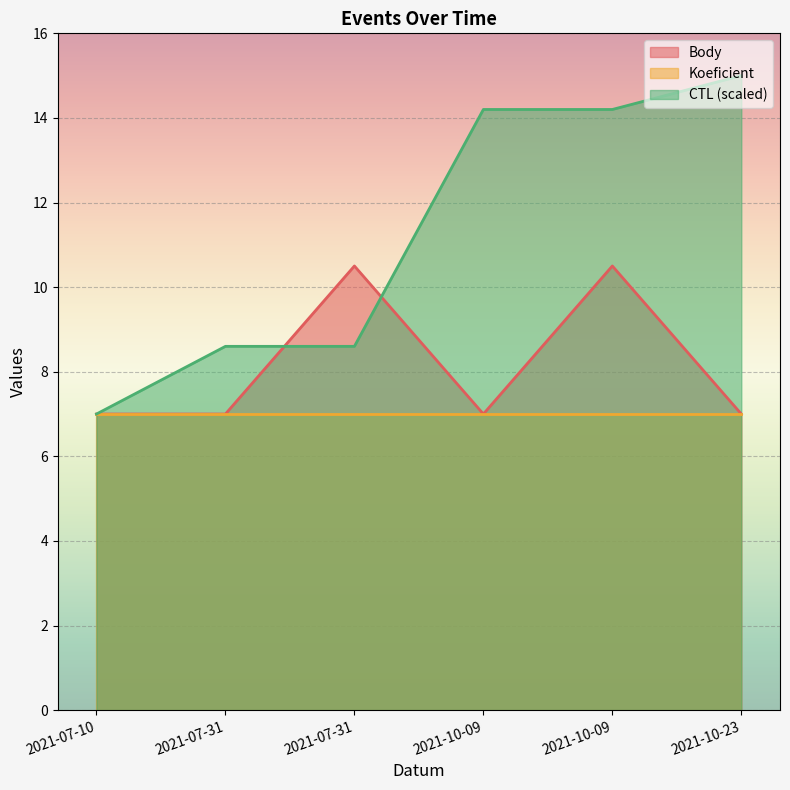

Count the number of categories in the chart.

6